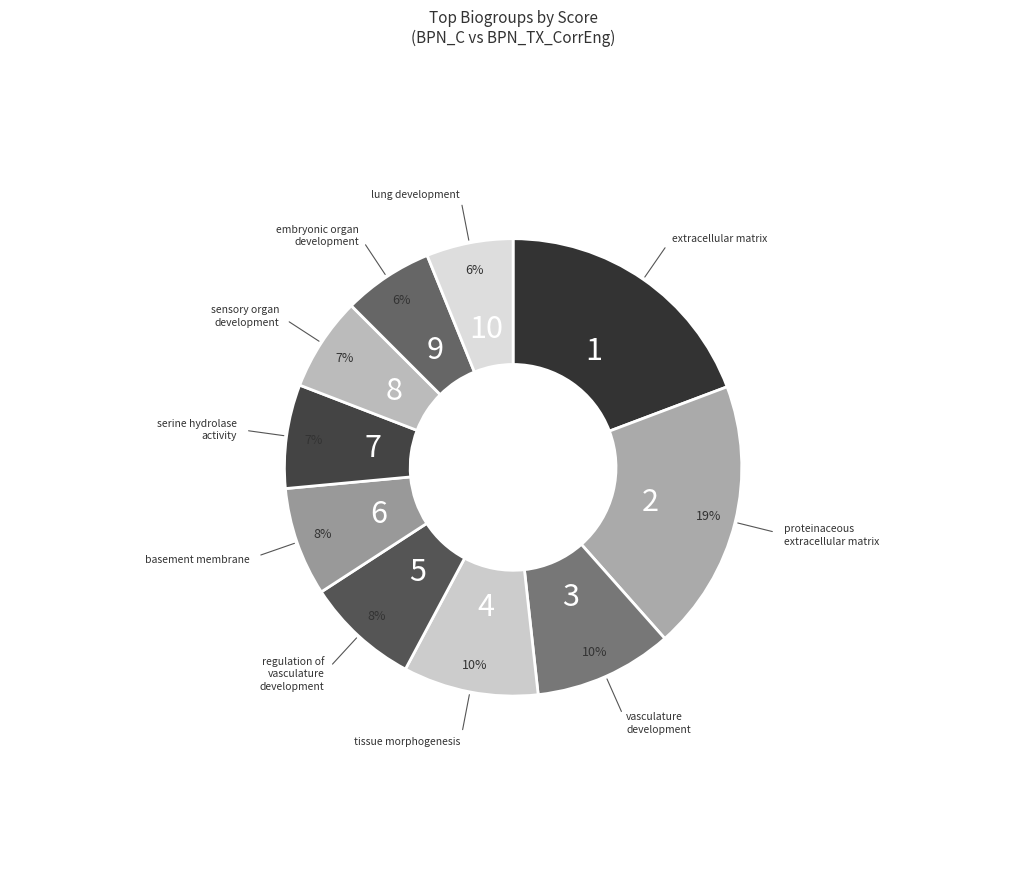

Which category has the biggest portion of the pie?

extracellular matrix